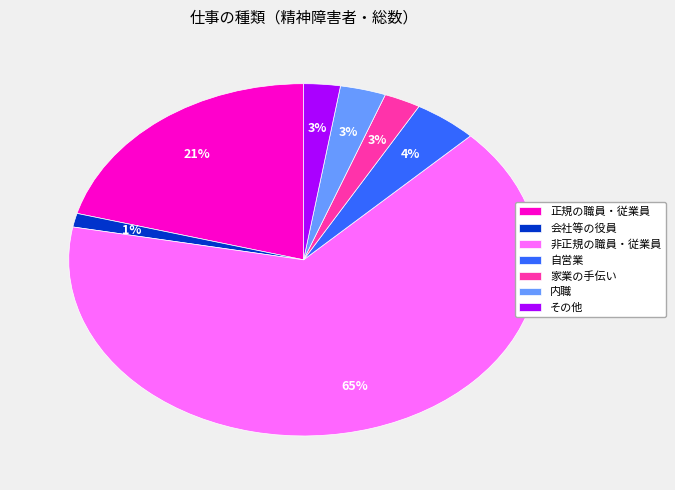

Which slice is the largest?

非正規の職員・従業員